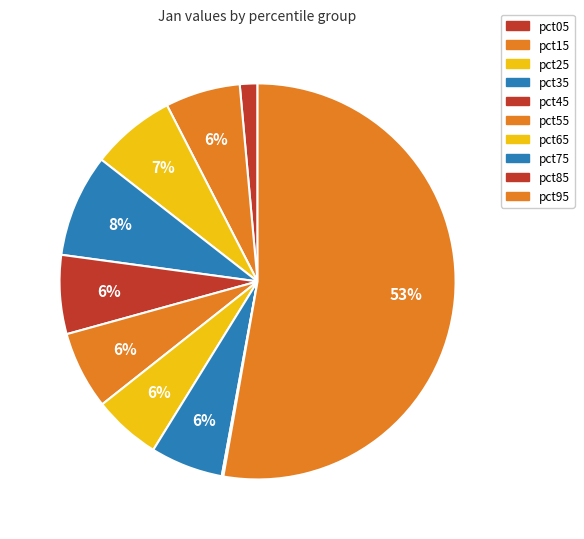

Rank the categories by value from lowest to highest.

pct85, pct05, pct65, pct75, pct15, pct55, pct45, pct25, pct35, pct95